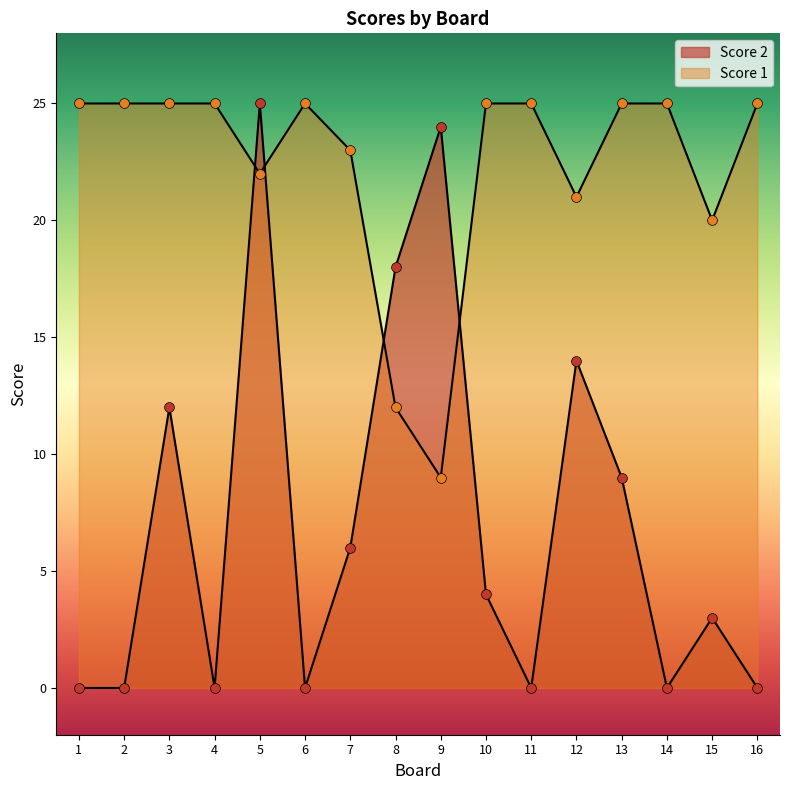

Which series reaches the maximum Y coordinate?

Score 2